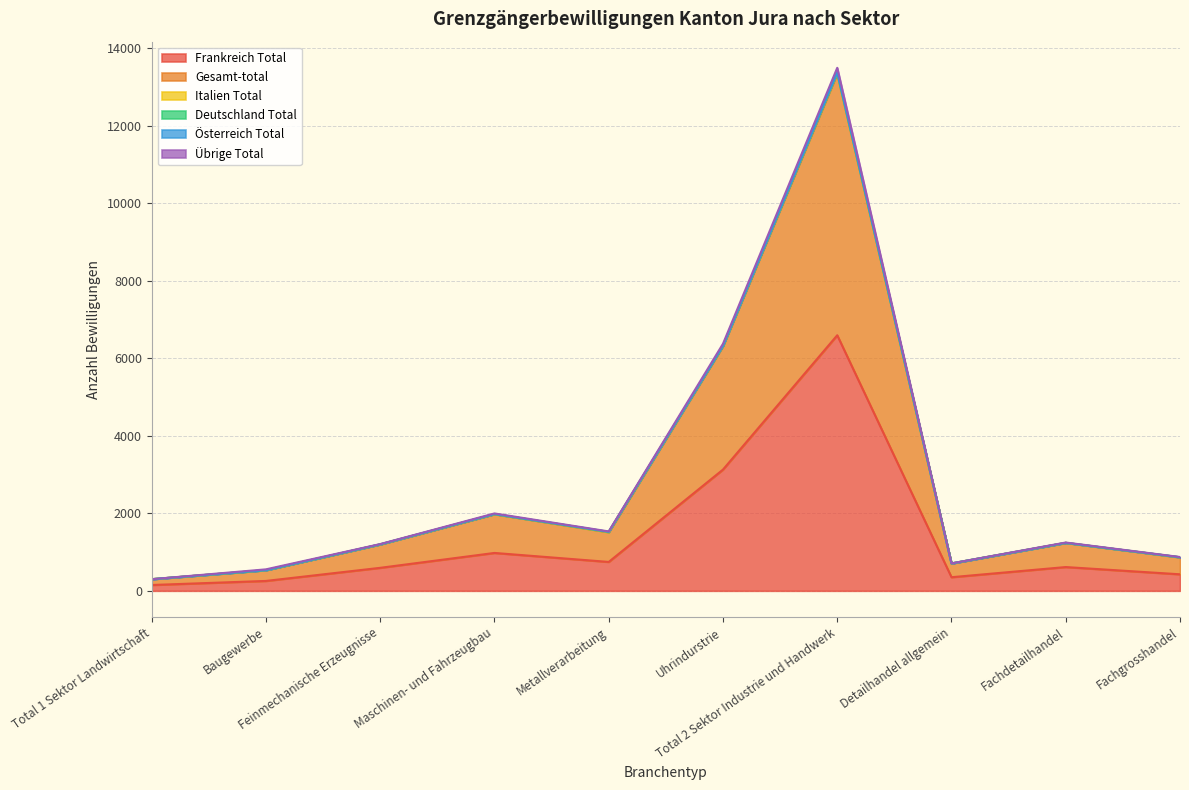

True or false: Frankreich Total has a value of 255 at Baugewerbe.

True